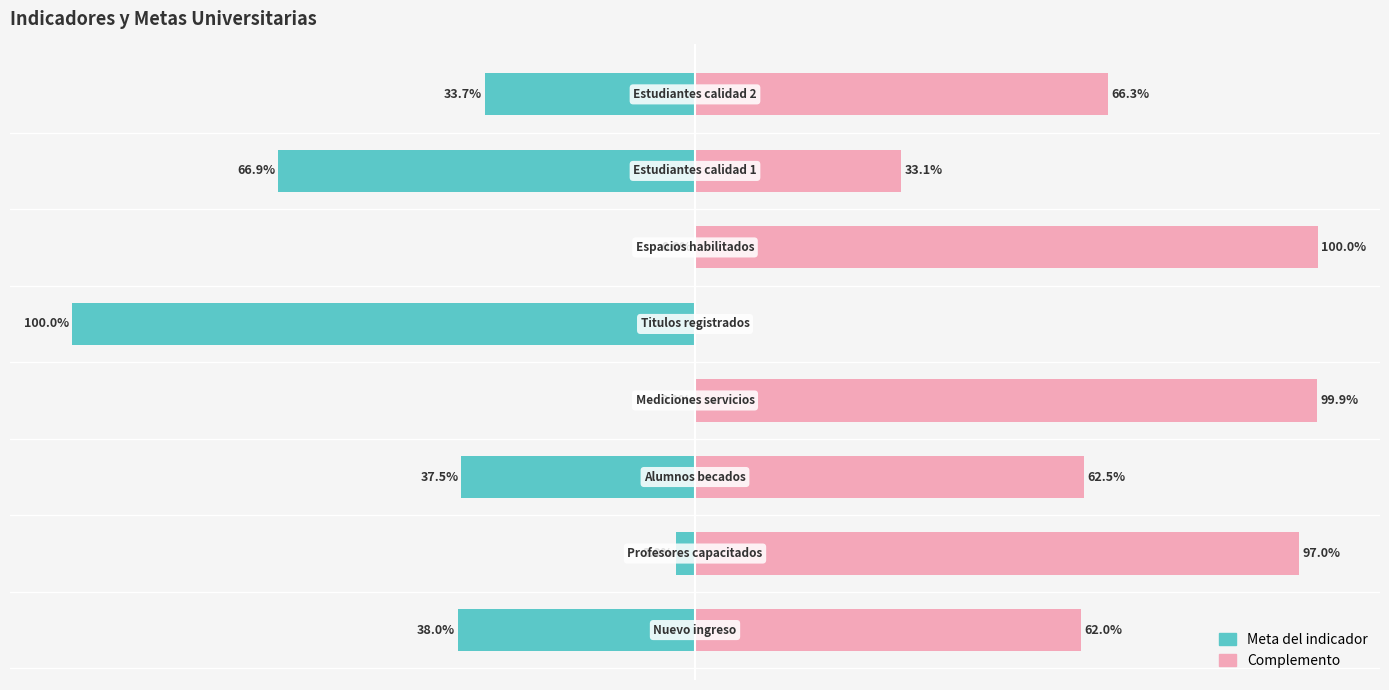

What is the sum of all Complemento values?

520.8